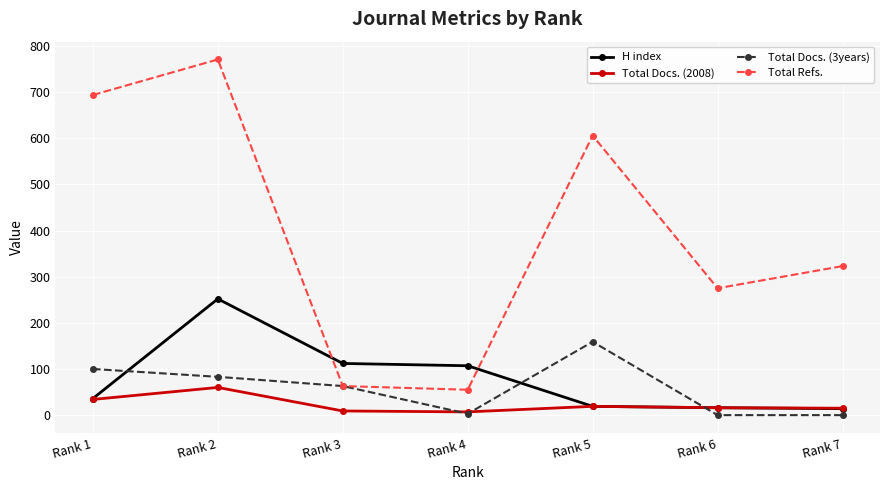

Rank the series by their maximum value, from lowest to highest.

Total Docs. (2008), Total Docs. (3years), H index, Total Refs.